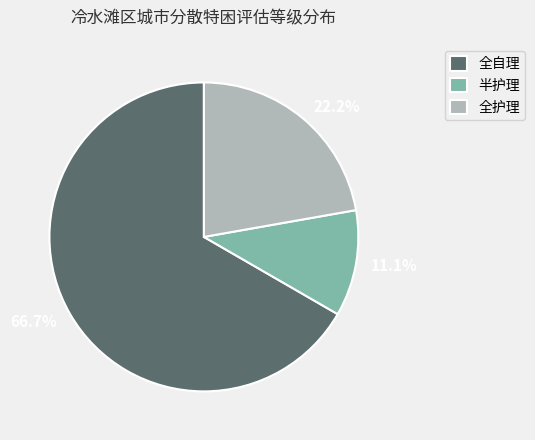

To the nearest percent, what percentage of the pie is 全护理?

22%